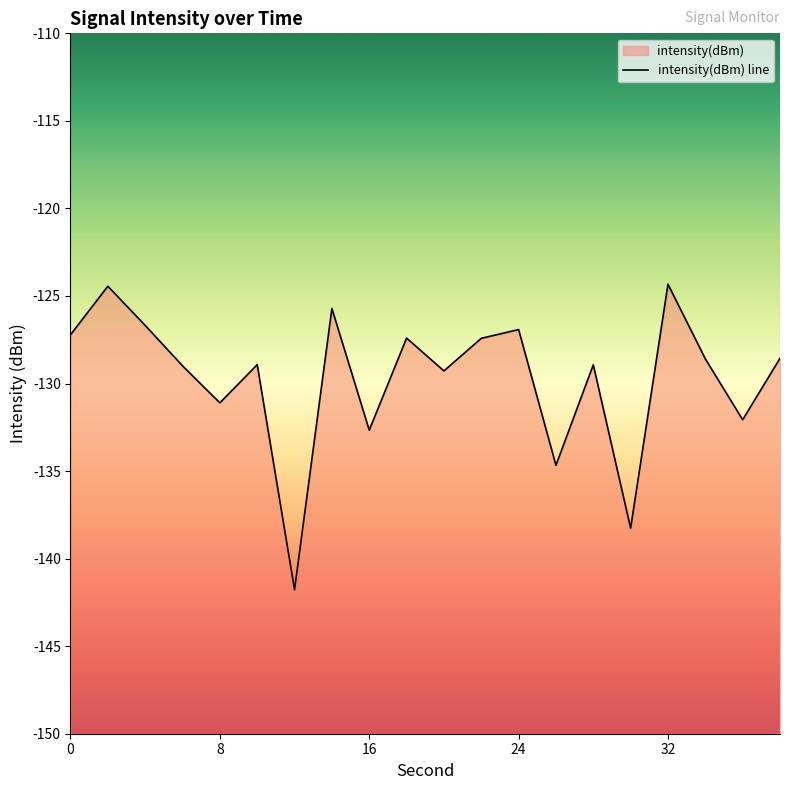

True or false: the data shows -86.8 at 0.

False